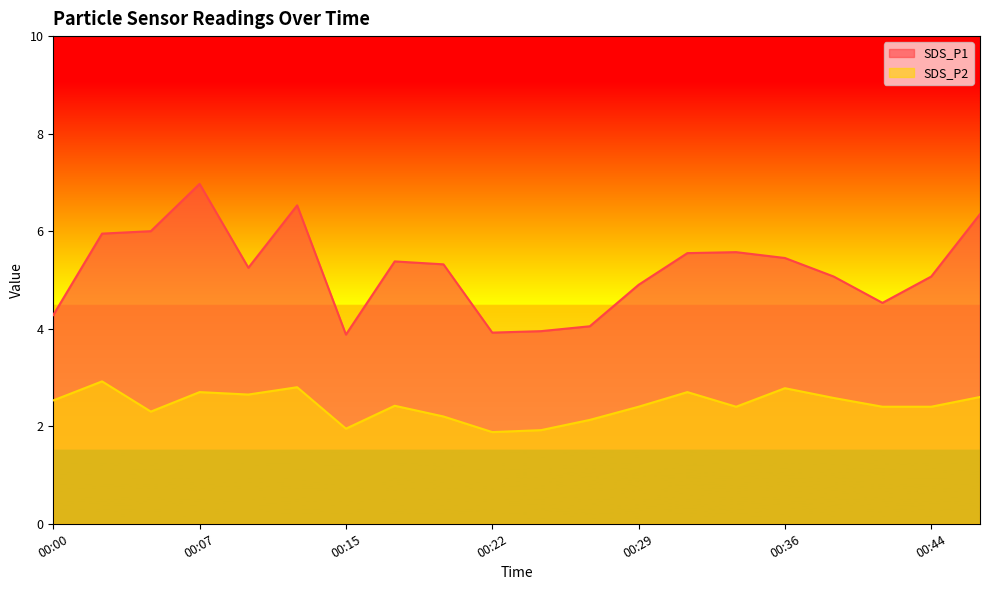

Reading right to left, extract all data points from this chart.

SDS_P1: 6.3	5.1	4.5	5.1	5.5	5.6	5.5	4.9	4.0	4.0	3.9	5.3	5.4	3.9	6.5	5.2	7.0	6.0	6.0	4.3
SDS_P2: 2.6	2.4	2.4	2.6	2.8	2.4	2.7	2.4	2.1	1.9	1.9	2.2	2.4	1.9	2.8	2.6	2.7	2.3	2.9	2.5